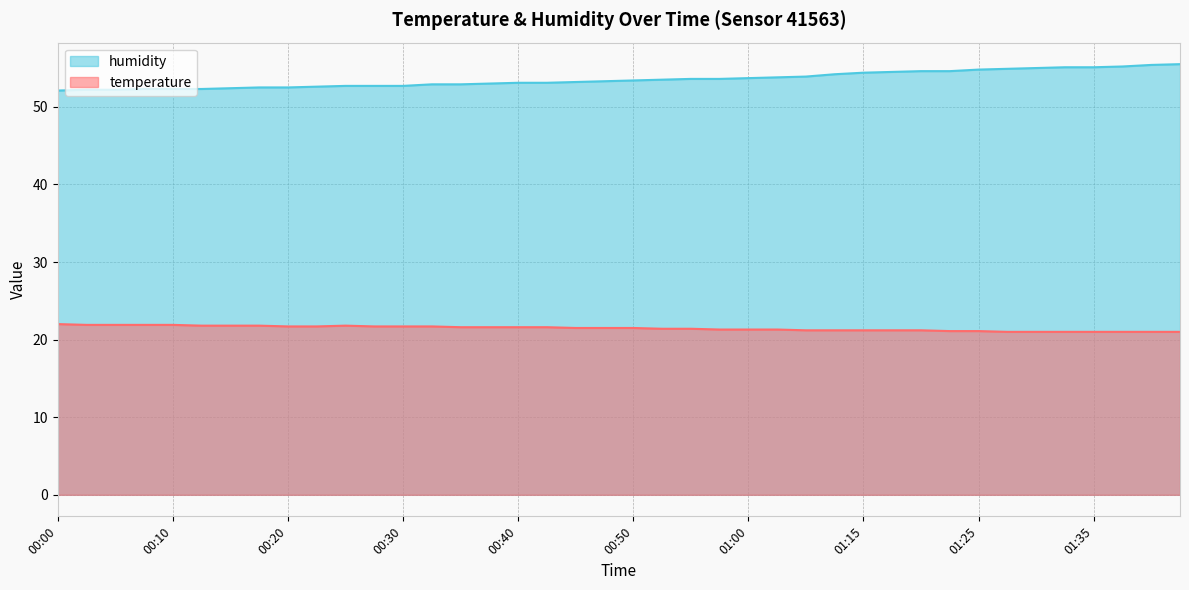

True or false: temperature and humidity intersect in this chart.

False